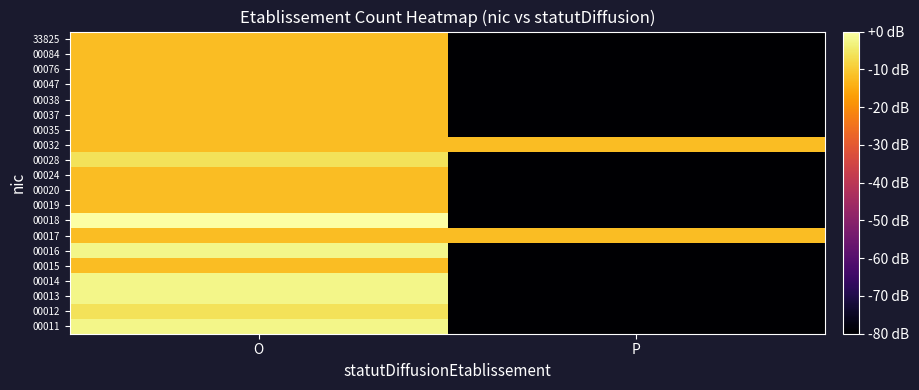

Reading left to right, what are all the values shown in this chart?

00011: O=-2.5	P=-80.0
00012: O=-6.0	P=-80.0
00013: O=-2.5	P=-80.0
00014: O=-2.5	P=-80.0
00015: O=-12.0	P=-80.0
00016: O=-2.5	P=-80.0
00017: O=-12.0	P=-12.0
00018: O=0.0	P=-80.0
00019: O=-12.0	P=-80.0
00020: O=-12.0	P=-80.0
00024: O=-12.0	P=-80.0
00028: O=-6.0	P=-80.0
00032: O=-12.0	P=-12.0
00035: O=-12.0	P=-80.0
00037: O=-12.0	P=-80.0
00038: O=-12.0	P=-80.0
00047: O=-12.0	P=-80.0
00076: O=-12.0	P=-80.0
00084: O=-12.0	P=-80.0
33825: O=-12.0	P=-80.0